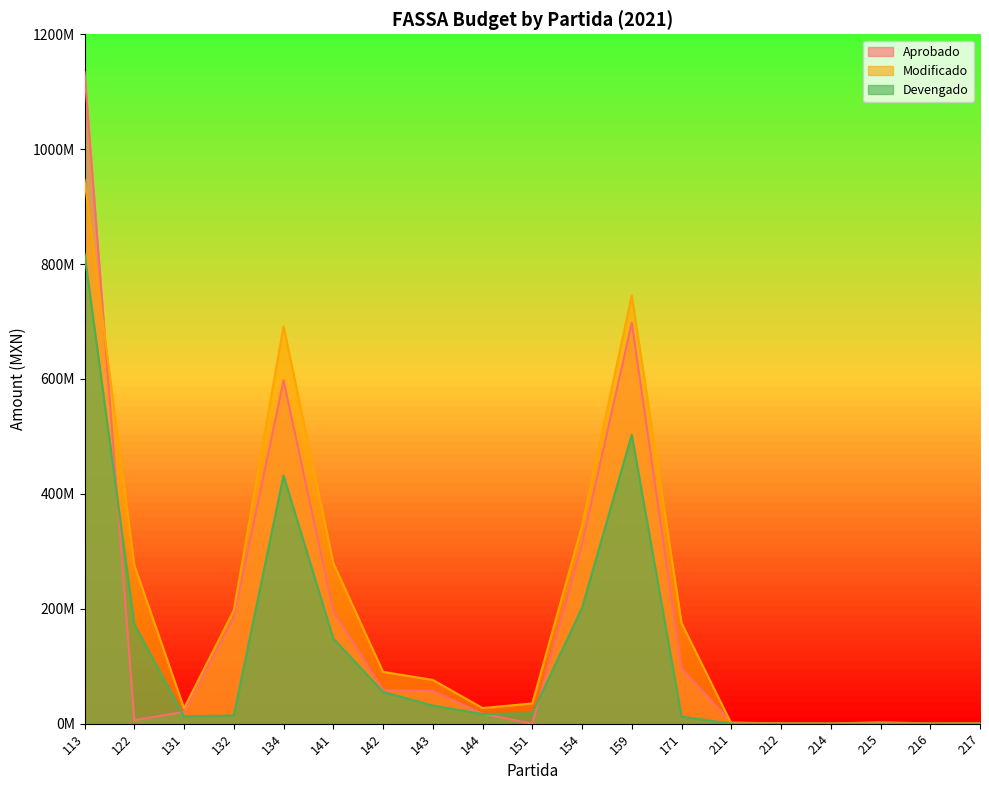

Between which two adjacent categories do Modificado and Aprobado first intersect?

113 and 122